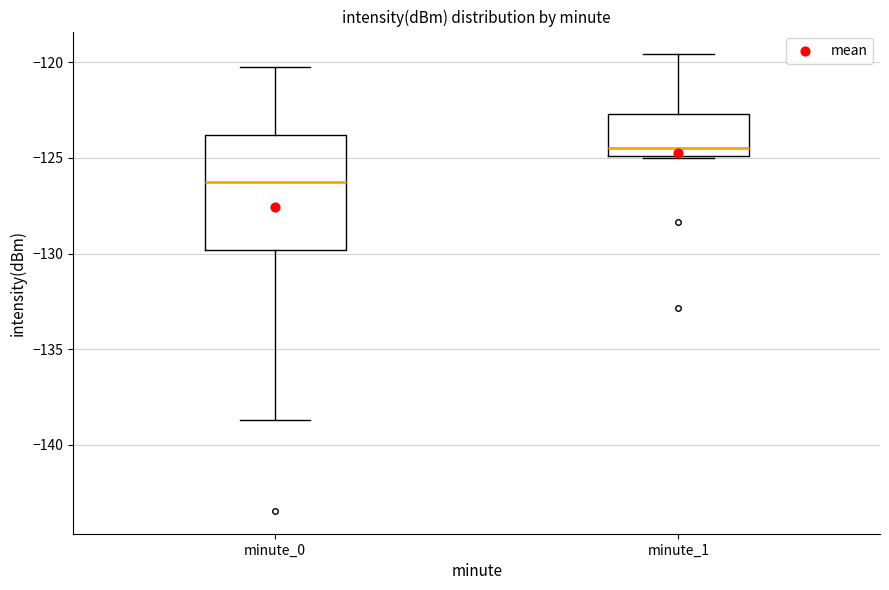

Where does the upper whisker of the box for minute_1 end on the y-axis? The values are not printed on the chart, so give them approximately, as read against the axis.

-119.5